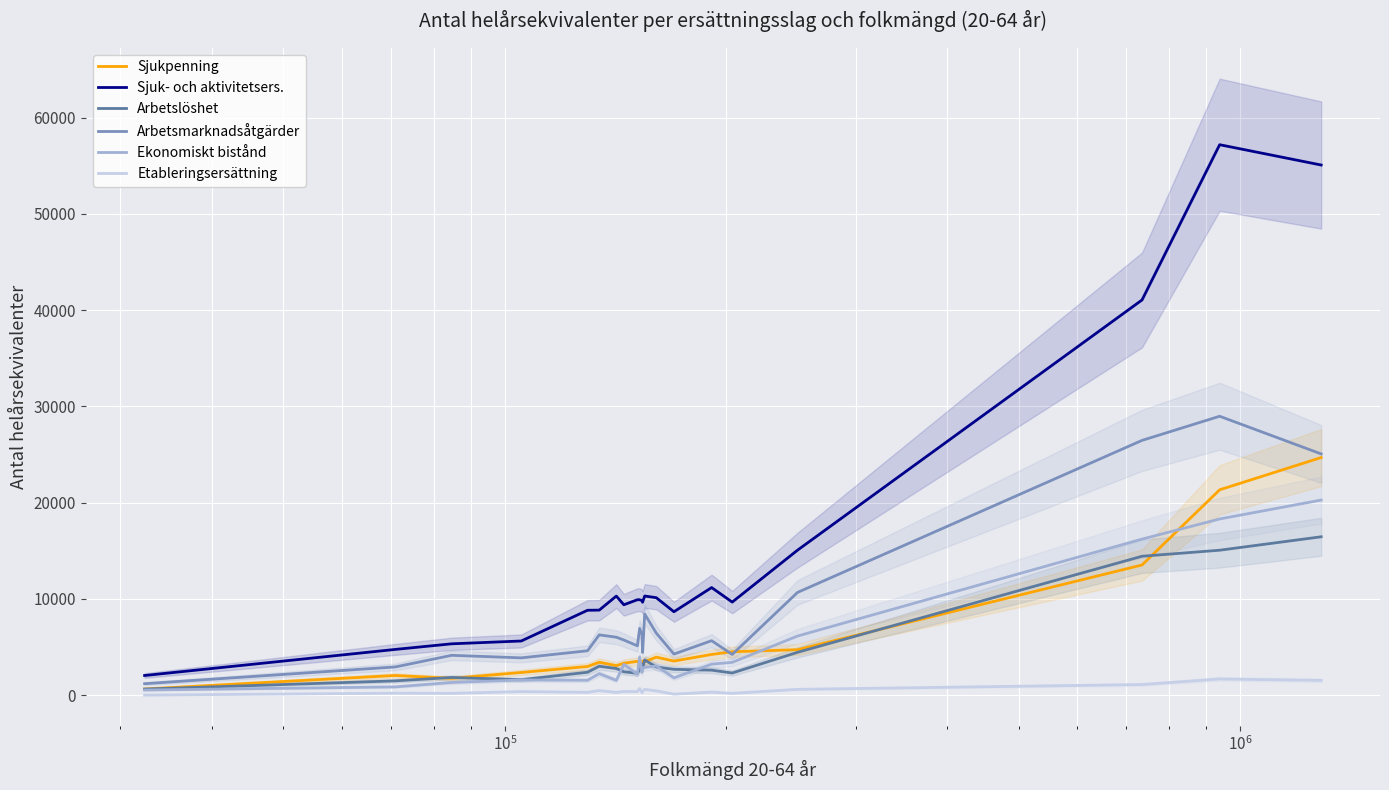

Reading left to right, what are all the values shown in this chart?

Sjukpenning: 643.6	2047.1	1749.5	2358.9	2979.4	3425.0	3070.4	3317.8	3518.6	3268.9	3199.2	3547.5	3475.6	3950.5	3544.4	4232.4	4512.3	4725.2	13525.4	21335.8	24687.0
Sjuk- och aktivitetsers.: 2044.4	4754.4	5337.2	5628.8	8821.2	8837.5	10295.1	9390.6	9915.3	9916.9	9817.3	9653.6	10302.7	10128.6	8667.6	11179.7	9670.4	15065.2	41057.7	57184.7	55075.0
Arbetslöshet: 634.4	1487.8	1842.2	1605.5	2379.6	3004.6	2771.0	2428.4	2280.9	2610.3	3215.4	2788.2	3665.3	2925.9	2687.0	2600.5	2302.5	4451.6	14433.7	15060.1	16455.1
Arbetsmarknadsåtgärder: 1193.8	2933.3	4141.2	3876.9	4612.4	6264.9	6022.7	5731.7	5129.6	6946.2	6269.2	4444.9	8432.8	6448.6	4270.8	5661.2	4233.3	10674.4	26469.6	28976.4	25062.3
Ekonomiskt bistånd: 536.3	863.1	1322.1	1581.3	1548.8	2237.0	1540.9	3203.6	2170.7	3972.1	2370.0	2825.8	2871.2	3039.3	1796.8	3221.6	3410.8	6143.1	16214.4	18305.9	20270.0
Etableringsersättning: 7.4	210.4	190.8	376.6	297.6	477.6	295.3	383.7	372.7	687.2	260.4	388.7	602.7	445.2	108.5	323.1	190.3	607.5	1105.3	1681.9	1537.0